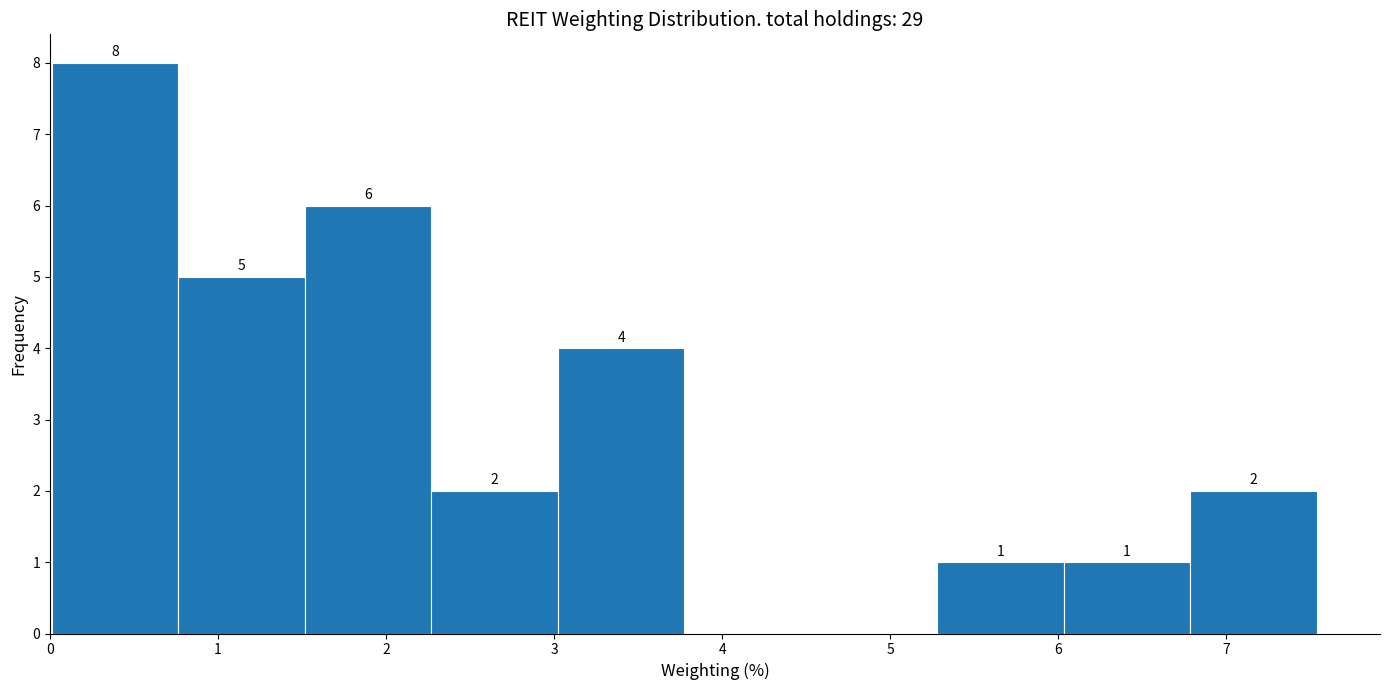

Which range on the x-axis has the tallest bar?

0.0 to 0.8